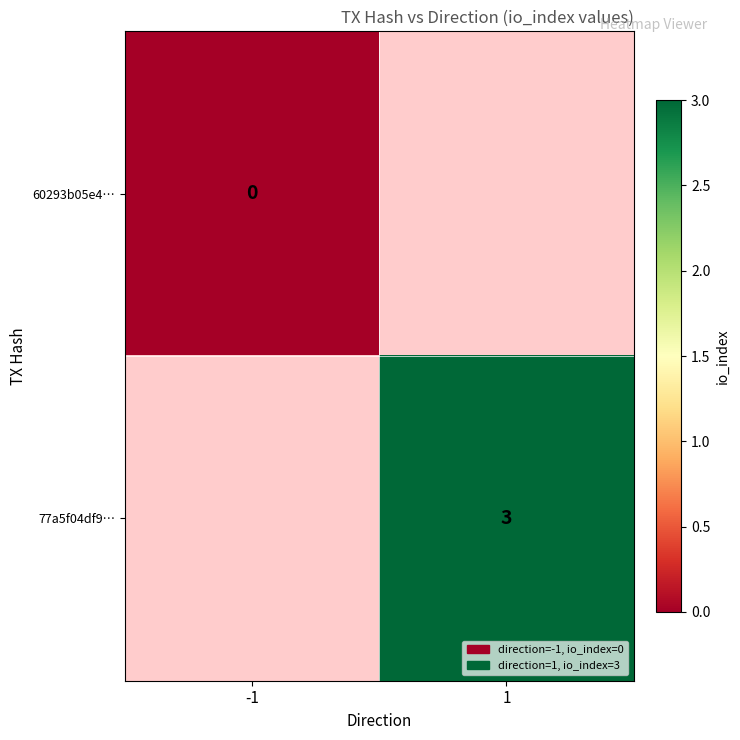

True or false: 77a5f04df9… has a value of 1 at 1.

False